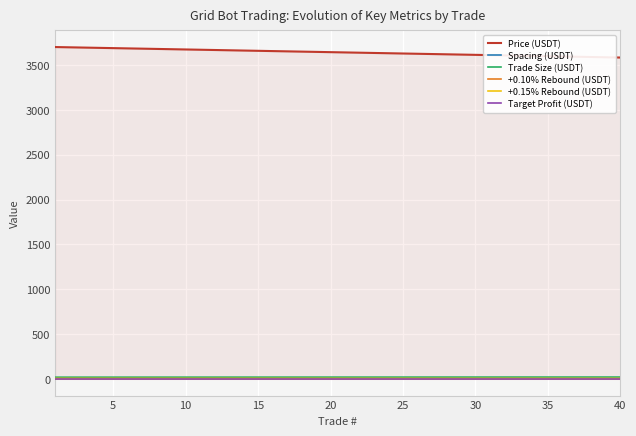

What is the difference between the maximum and minimum values in the Spacing (USDT) series?

0.1